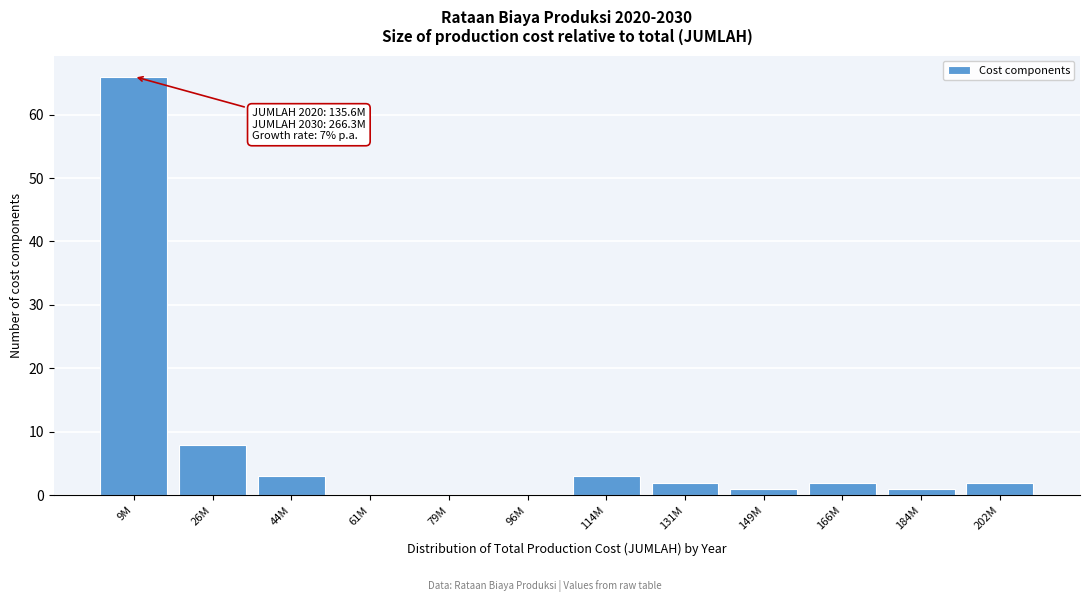

Reading left to right, list all the values displayed in this chart.

9M=66	26M=8	44M=3	61M=0	79M=0	96M=0	114M=3	131M=2	149M=1	166M=2	184M=1	202M=2